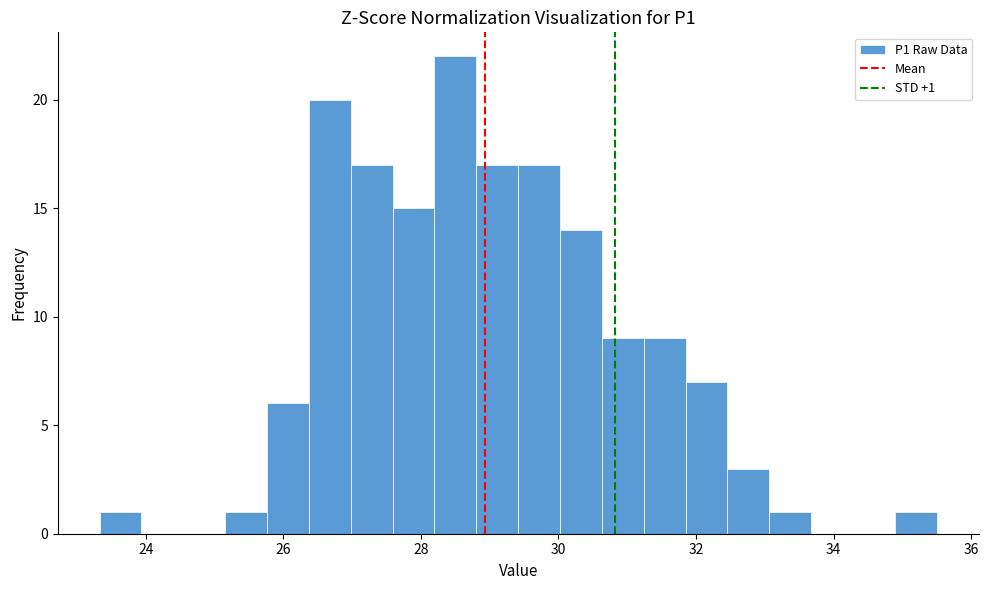

Around what value on the x-axis is the tallest bar? Give the approximate position of its centre, as read against the axis.

28.6